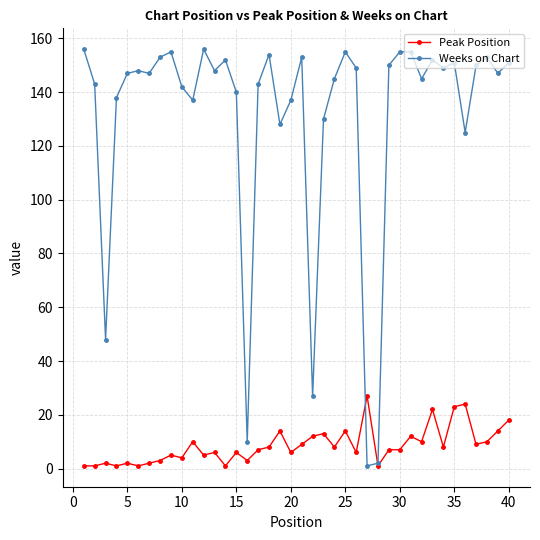

Rank the series by their maximum value, from highest to lowest.

Weeks on Chart, Peak Position